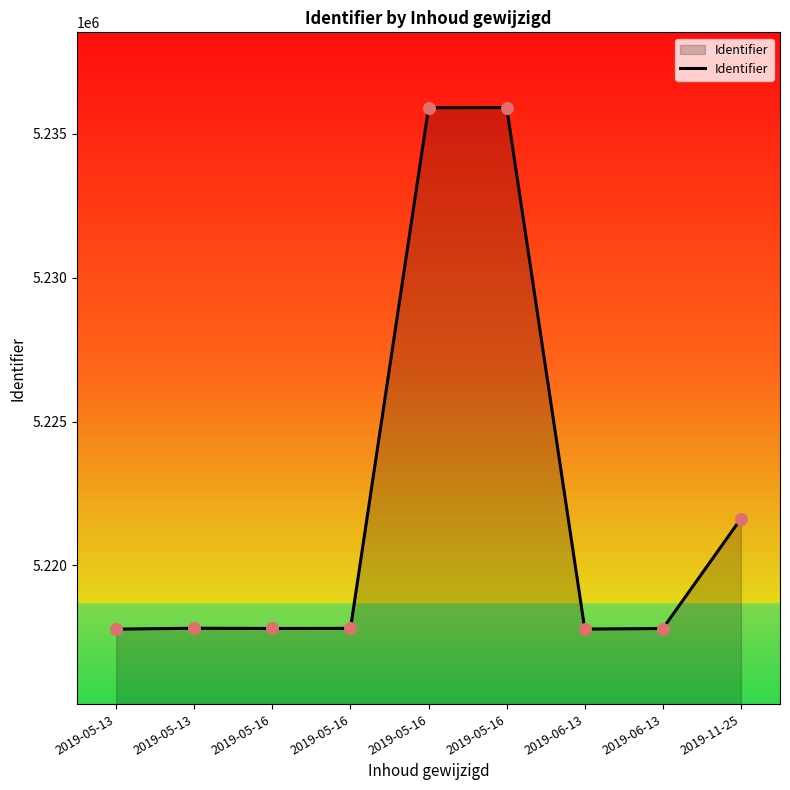

Which has a higher value, 2019-05-16 or 2019-05-13?

2019-05-16